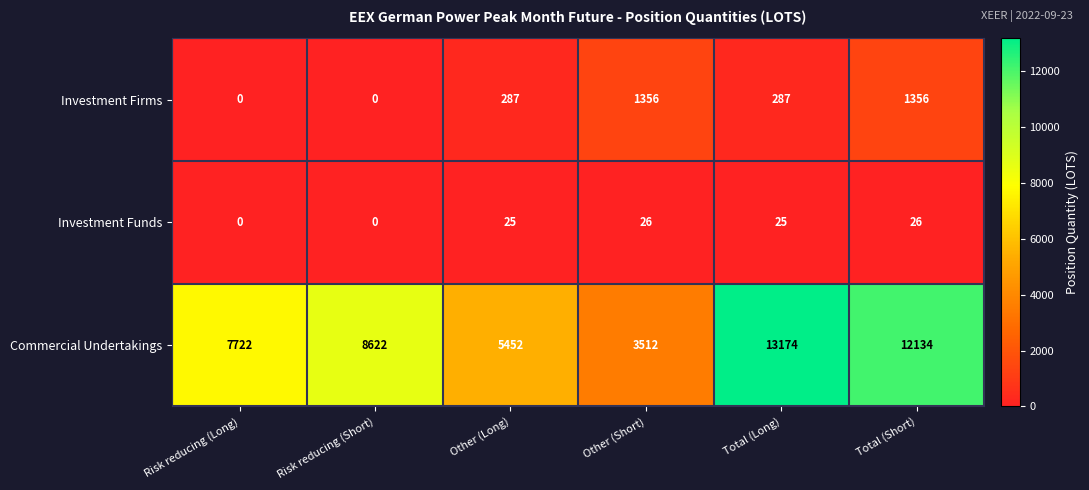

What is the difference between the highest and lowest values at Risk reducing (Long)?

7722